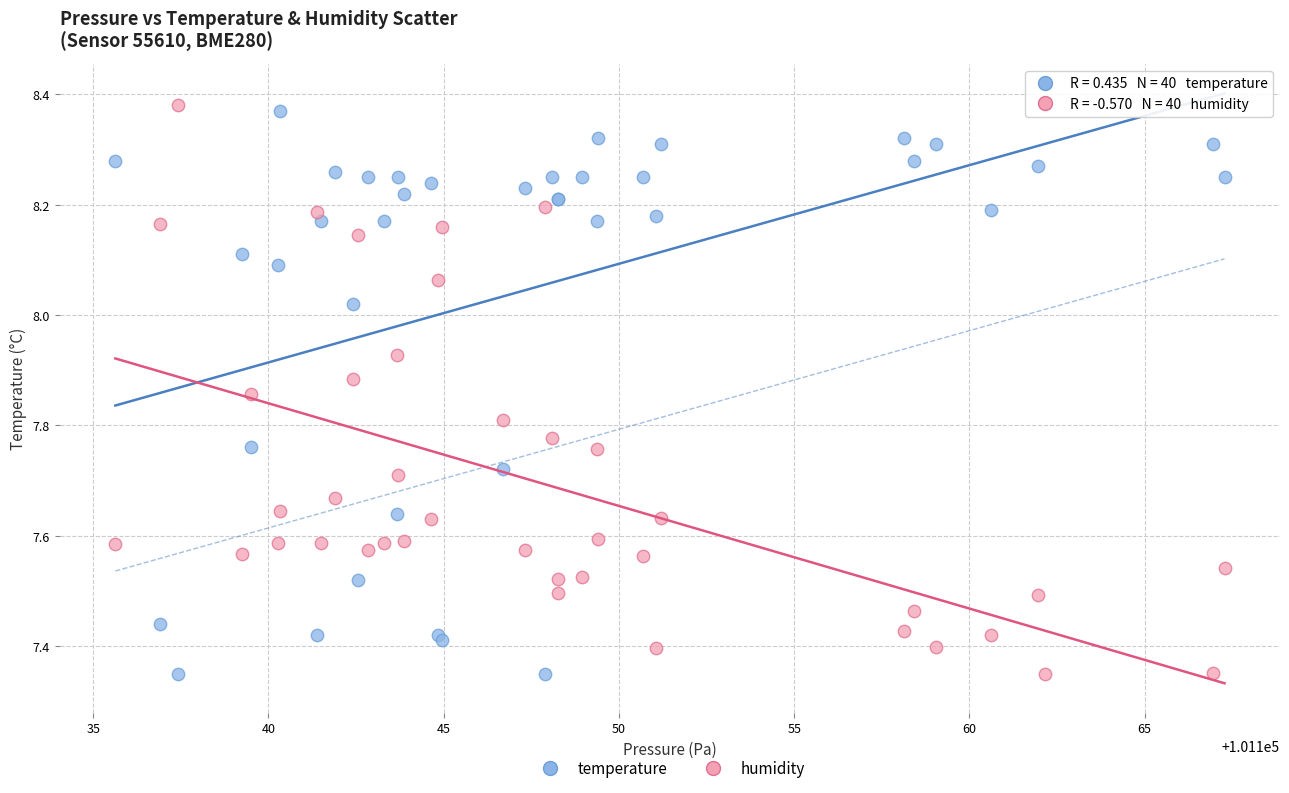

What is the X range (max minus min) for the scatter plot?

31.6